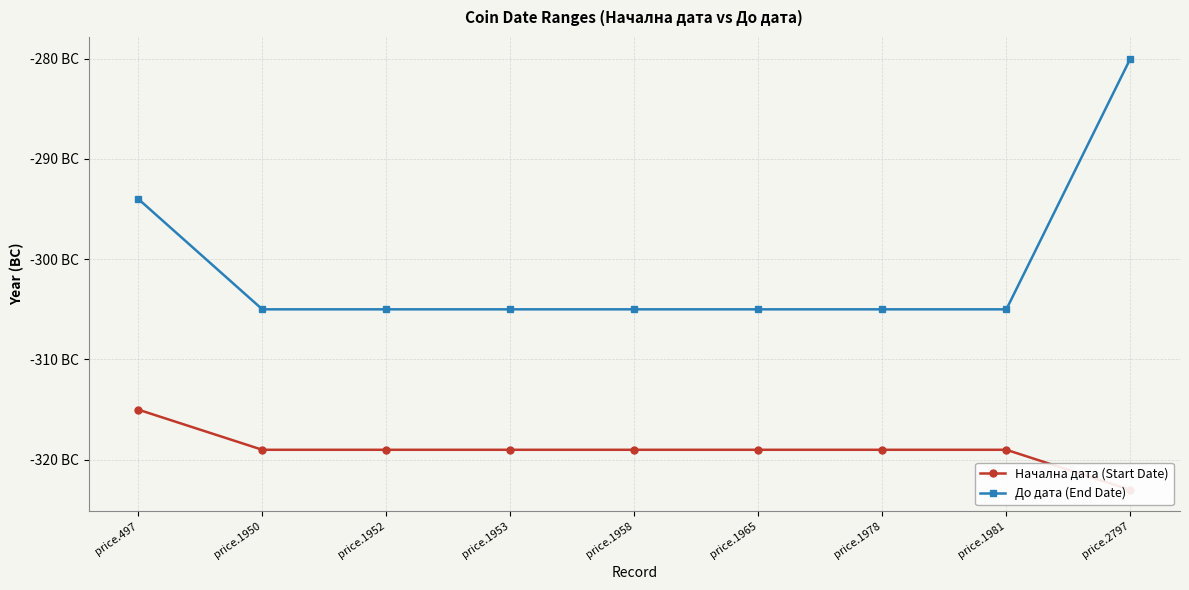

True or false: Начална дата (Start Date) and До дата (End Date) cross at least once.

False